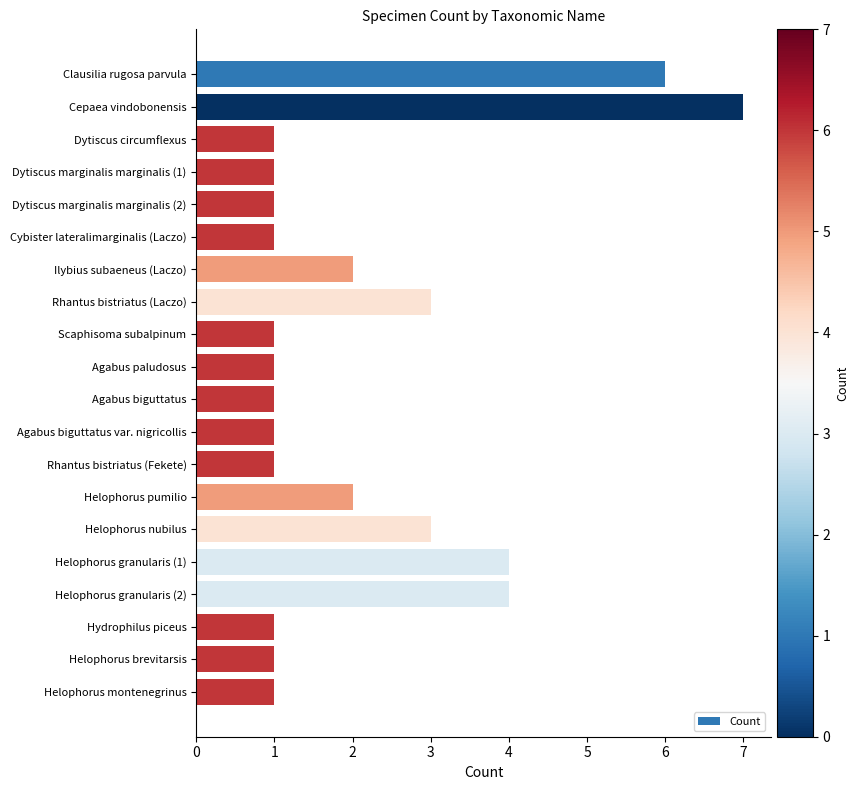

True or false: the data shows 1 at Ilybius subaeneus (Laczo).

False